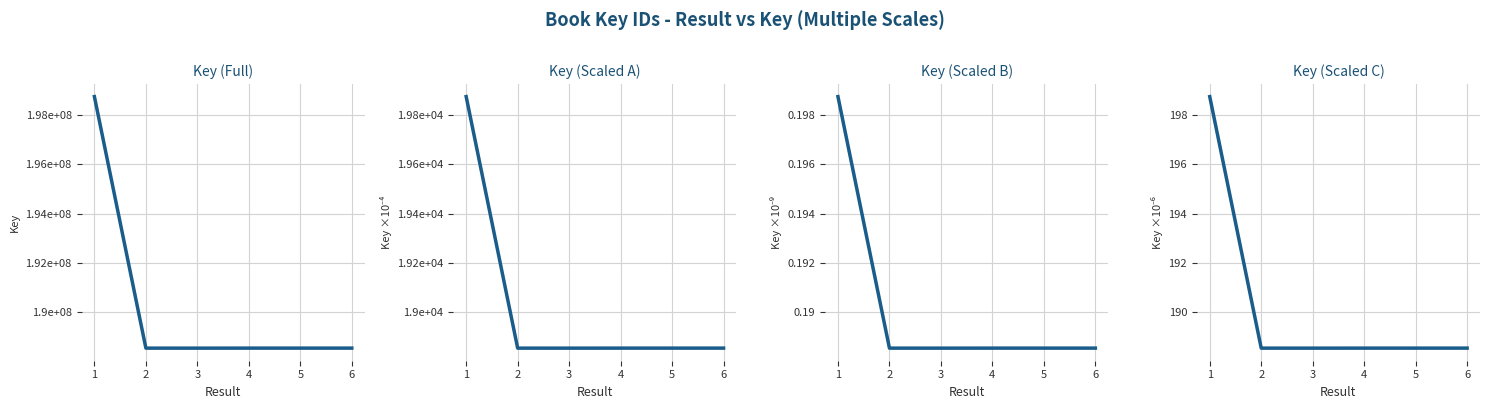

What is the minimum value shown in the chart?

188.5